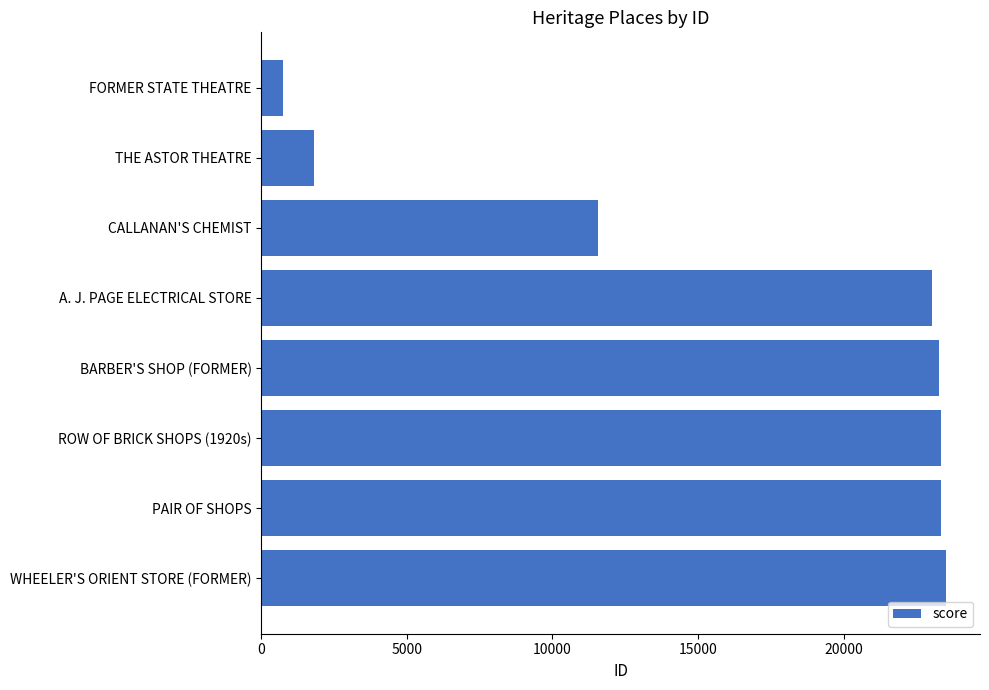

What is the difference between the maximum and minimum values?

22749